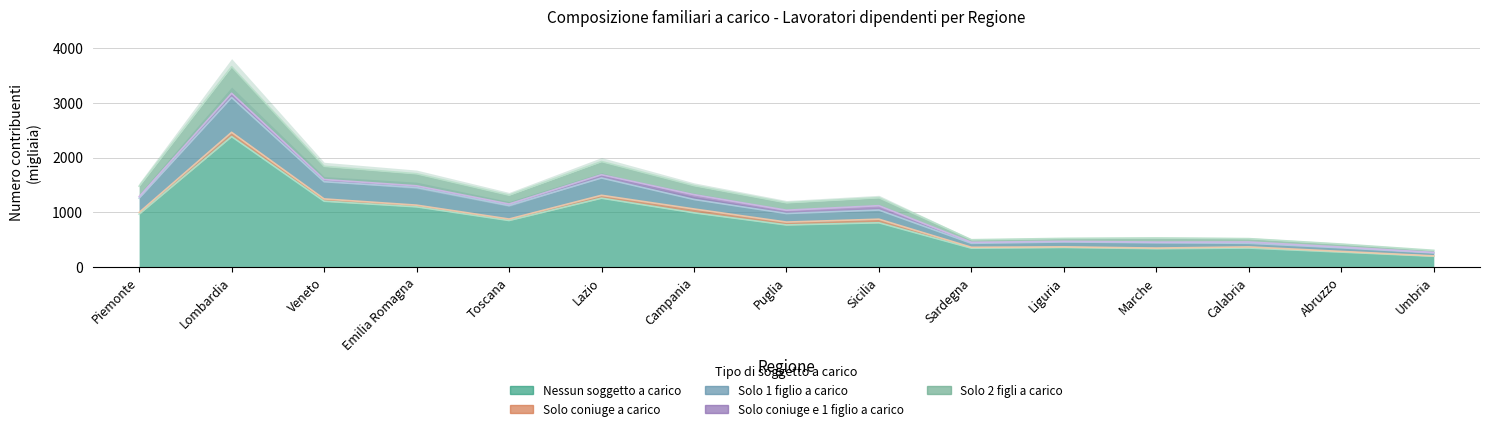

What is the minimum value shown in the chart?

199.8